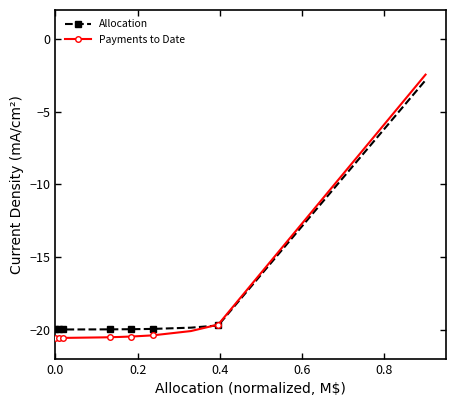

True or false: Payments to Date and Allocation intersect in this chart.

True